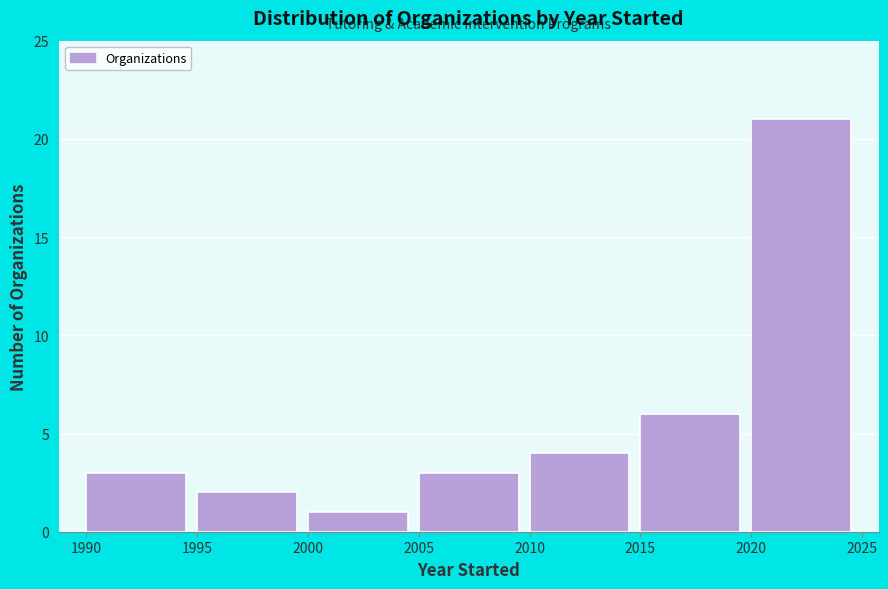

Reading right to left, extract all data points from this chart.

2020=21	2015=6	2010=4	2005=3	2000=1	1995=2	1990=3